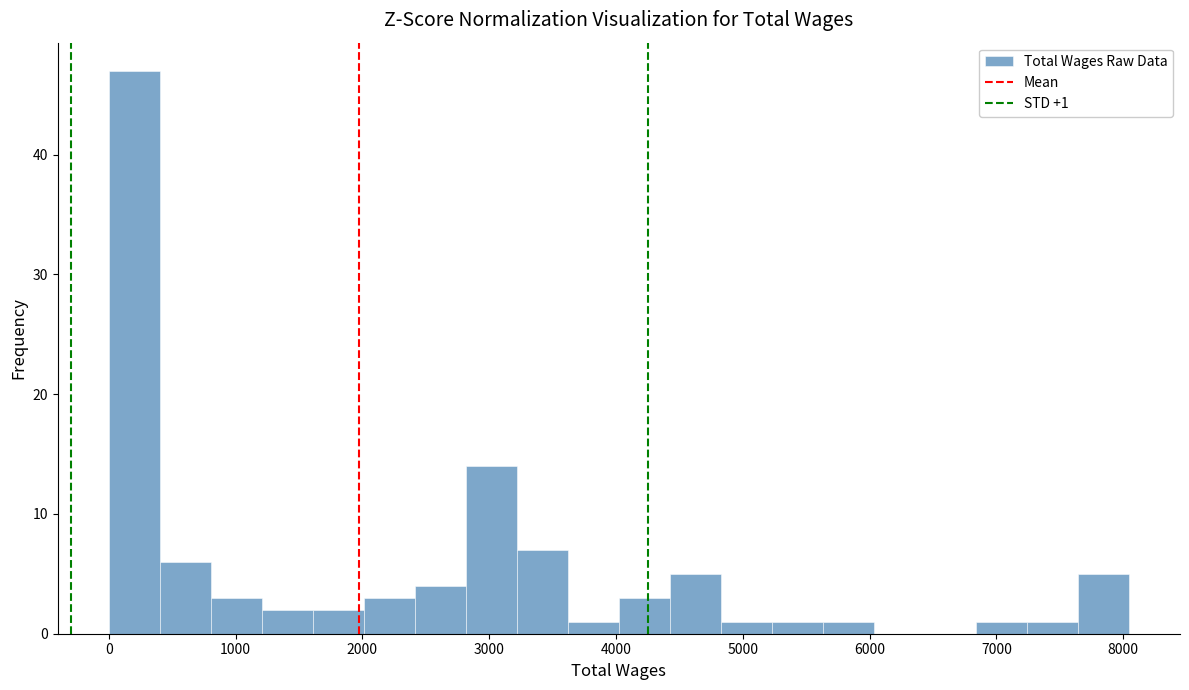

Which range on the x-axis has the tallest bar?

0 to 400